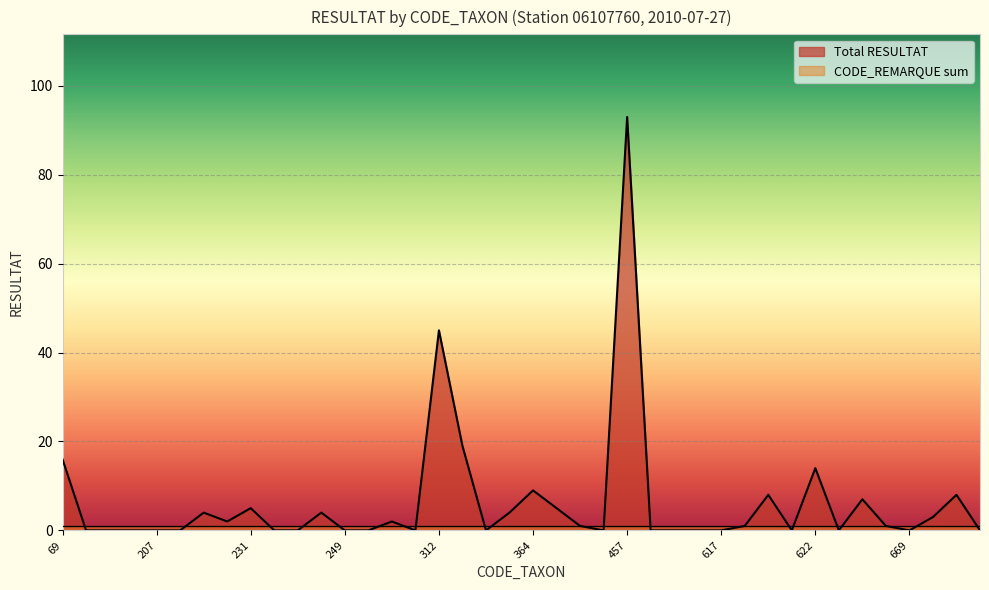

List the labels in order of value, smallest first.

183, 197, 200, 207, 212, 238, 239, 249, 268, 311, 318, 421, 474, 491, 502, 617, 620, 623, 669, 719, 399, 618, 657, 224, 310, 678, 223, 245, 363, 231, 390, 650, 619, 682, 364, 622, 69, 317, 312, 457